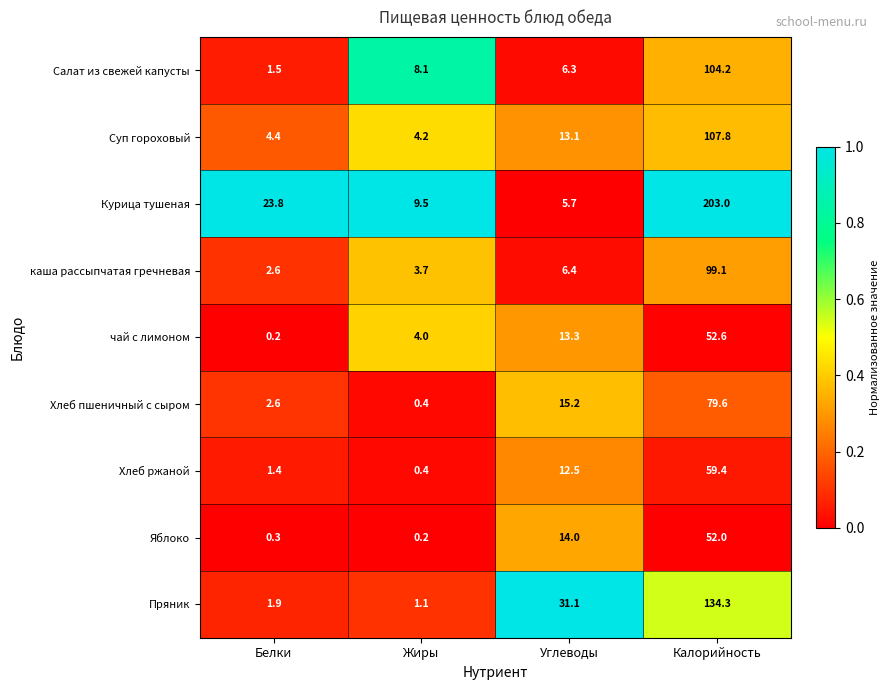

Which series changed the most between Жиры and Калорийность?

Курица тушеная